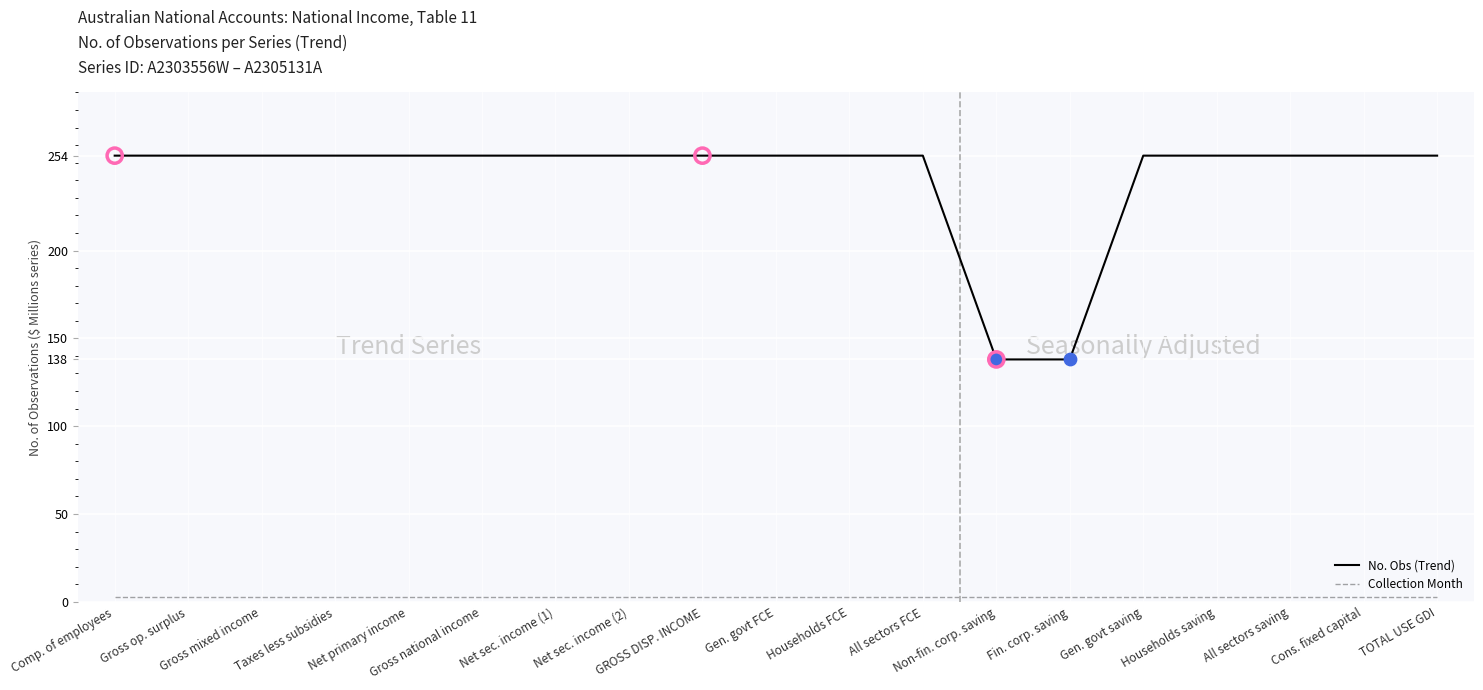

True or false: No. Obs (Trend) and Collection Month intersect in this chart.

False